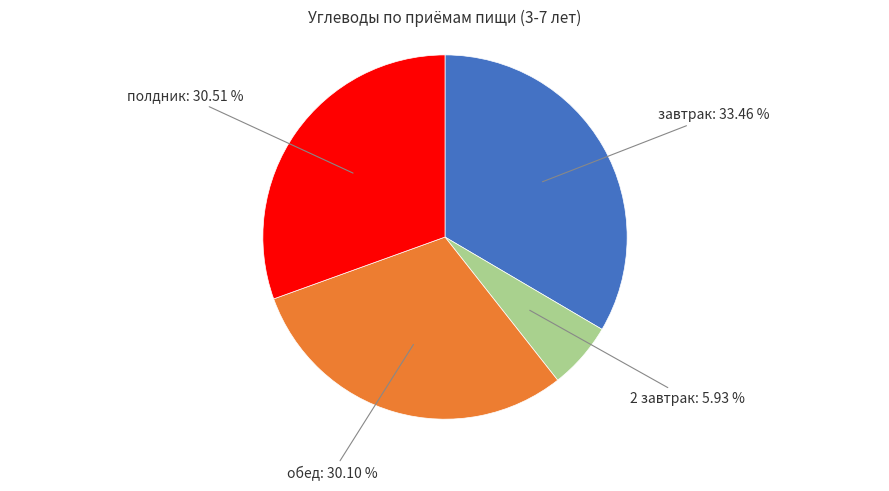

How many segments does this pie chart have?

4